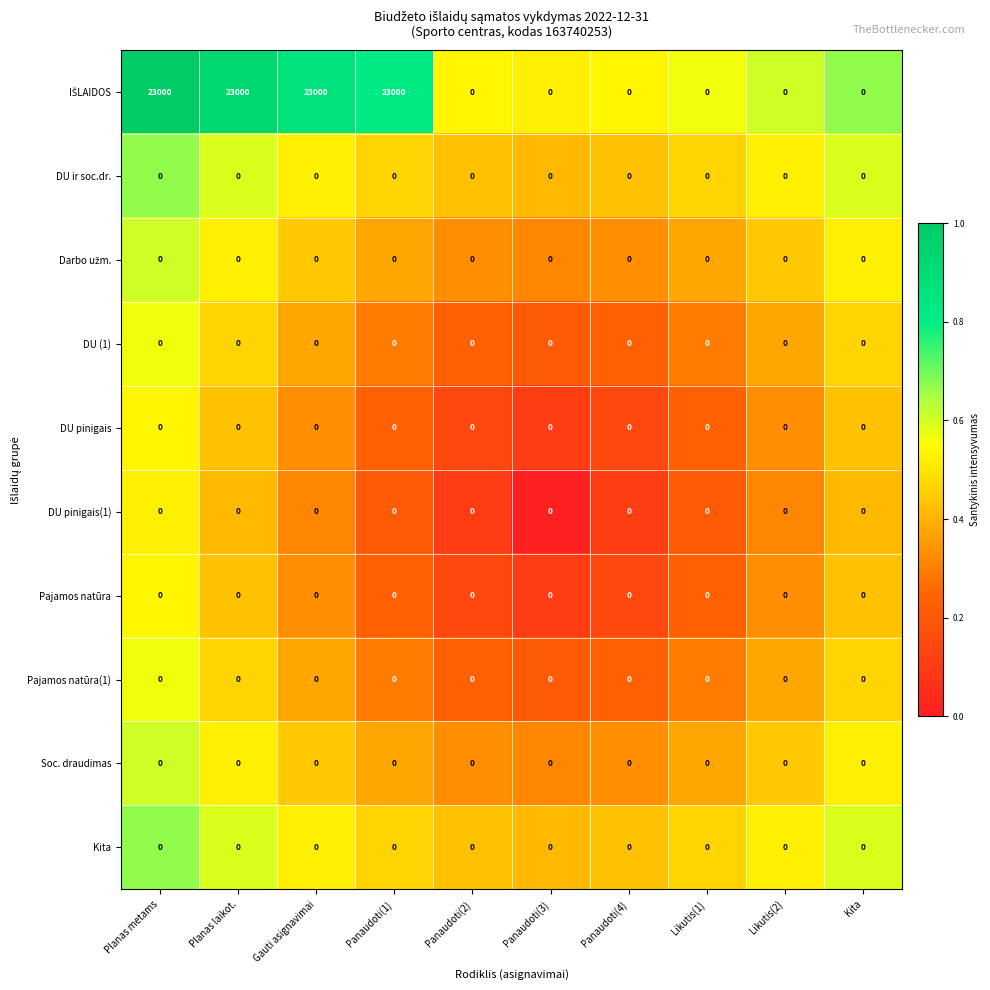

What is the total value across all series at Gauti asignavimai?

23000